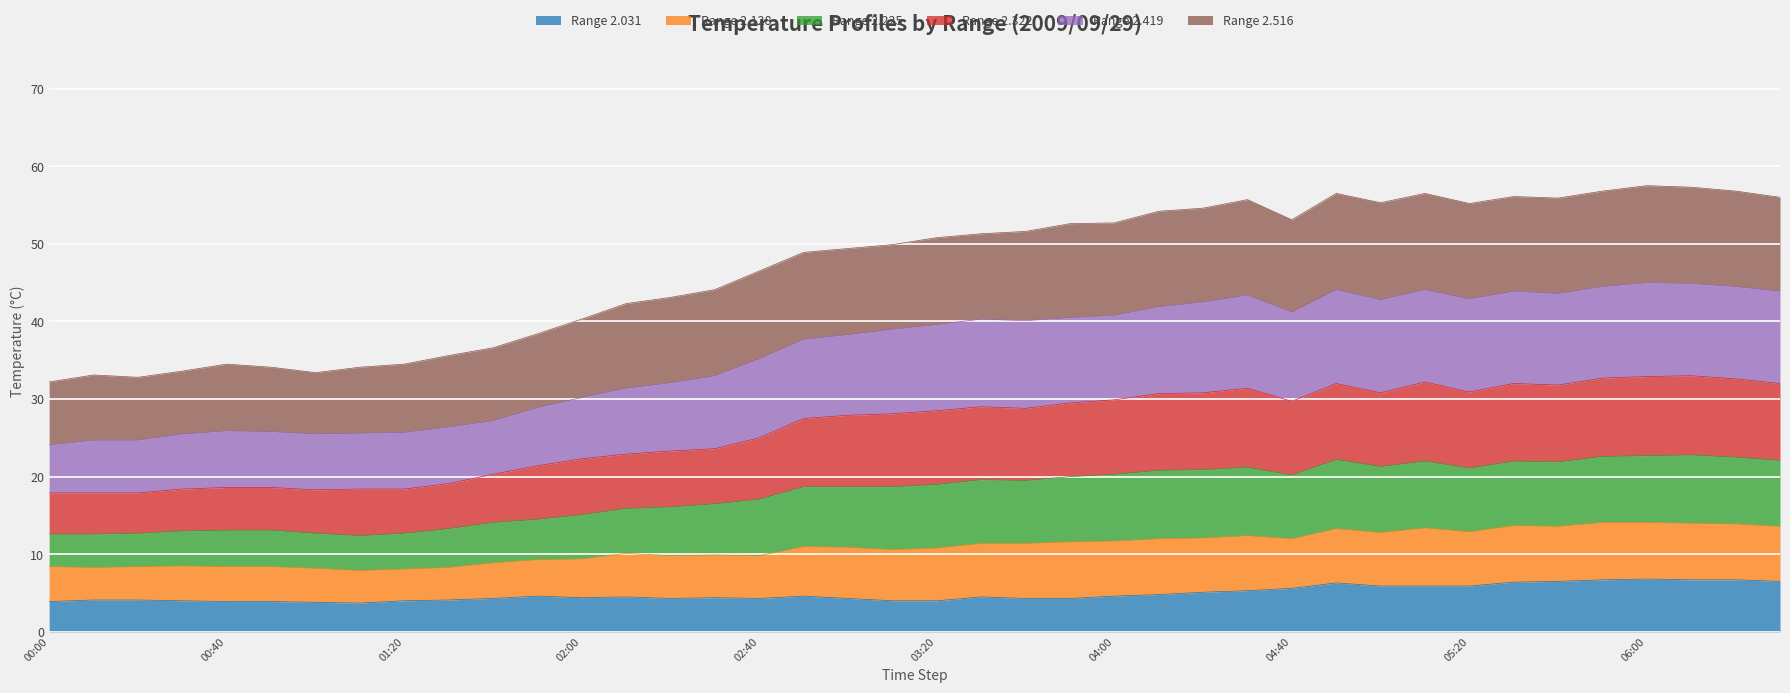

What is the highest value of the Range 2.031 series?

6.8